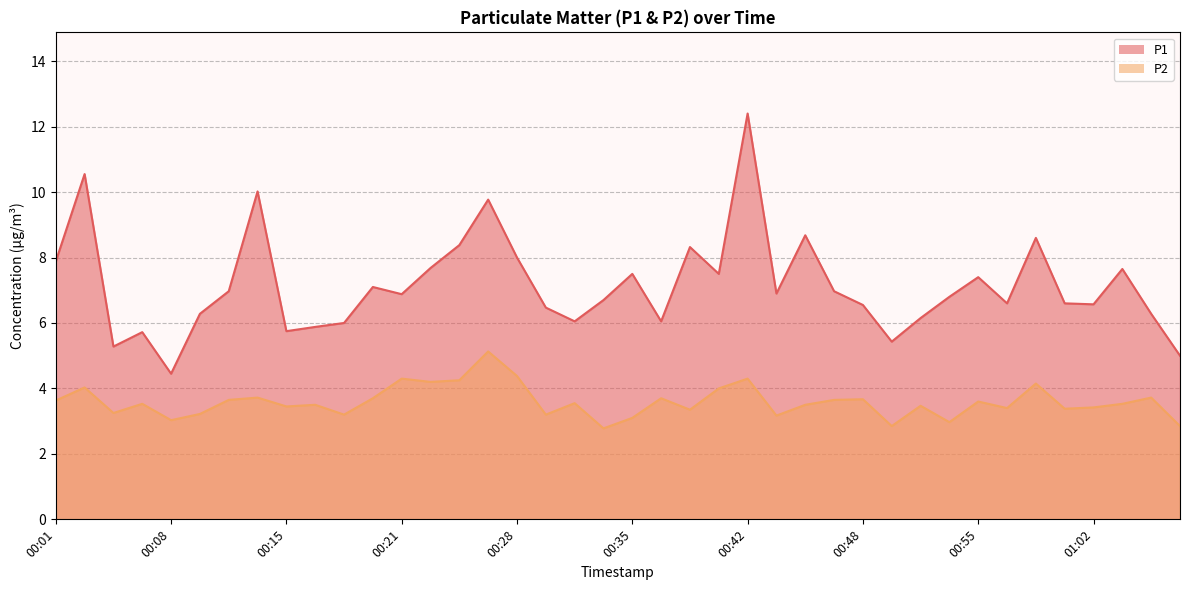

Which series changed the most between 00:15 and 00:42?

P1